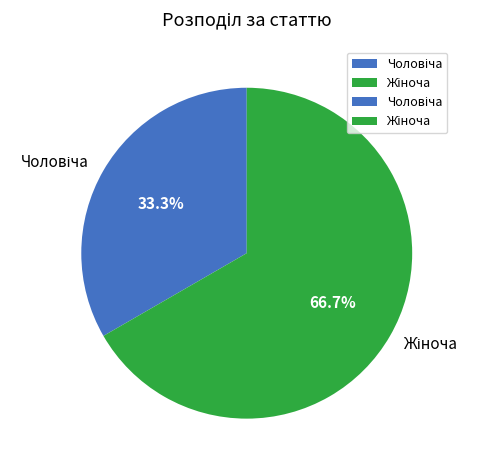

To the nearest percent, what is the average slice percentage?

50%